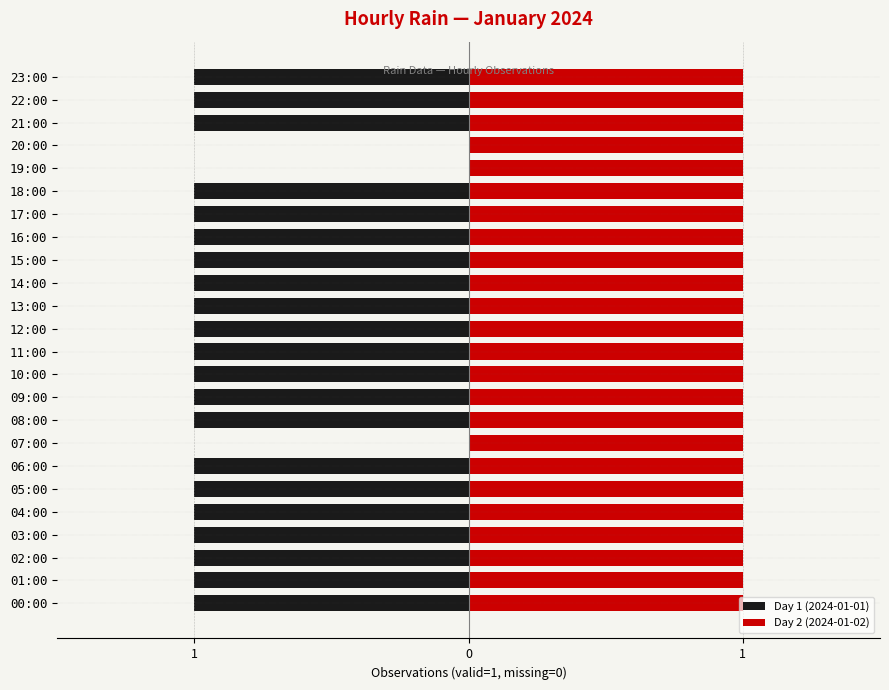

At how many categories does at least one series exceed 0?

24